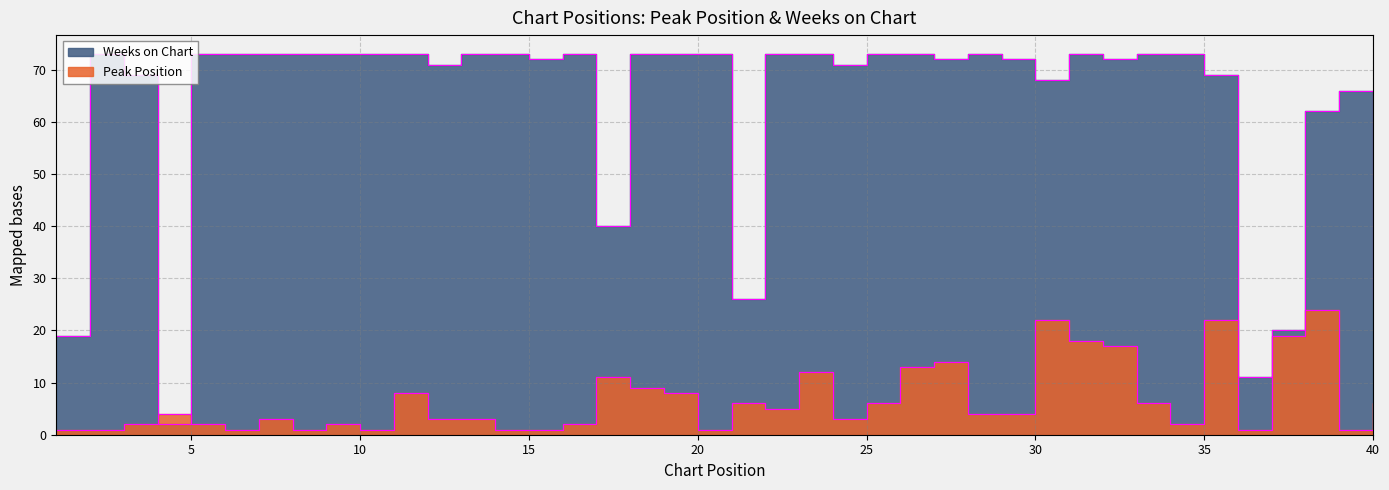

True or false: Weeks on Chart and Peak Position cross at least once.

True